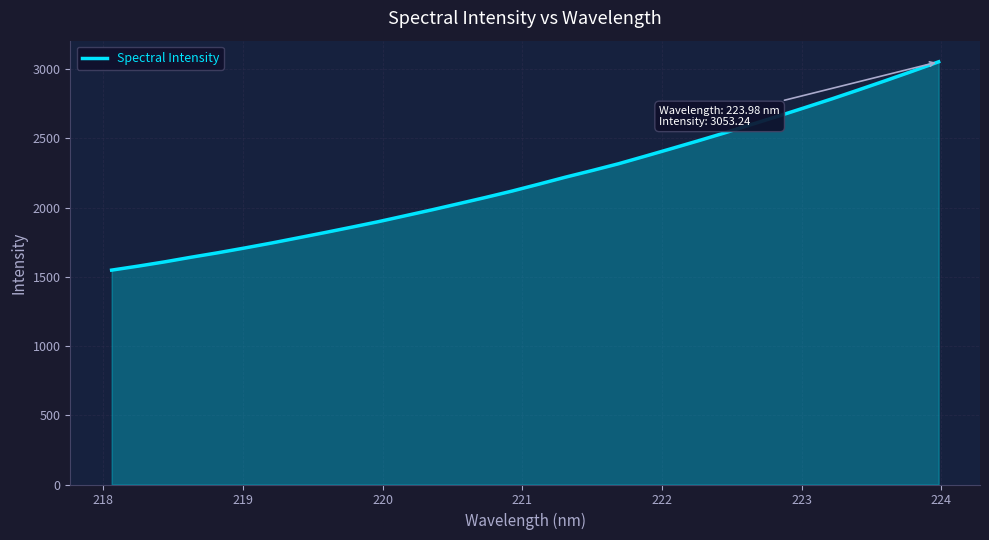

What is the difference between the maximum and minimum values?

1504.8